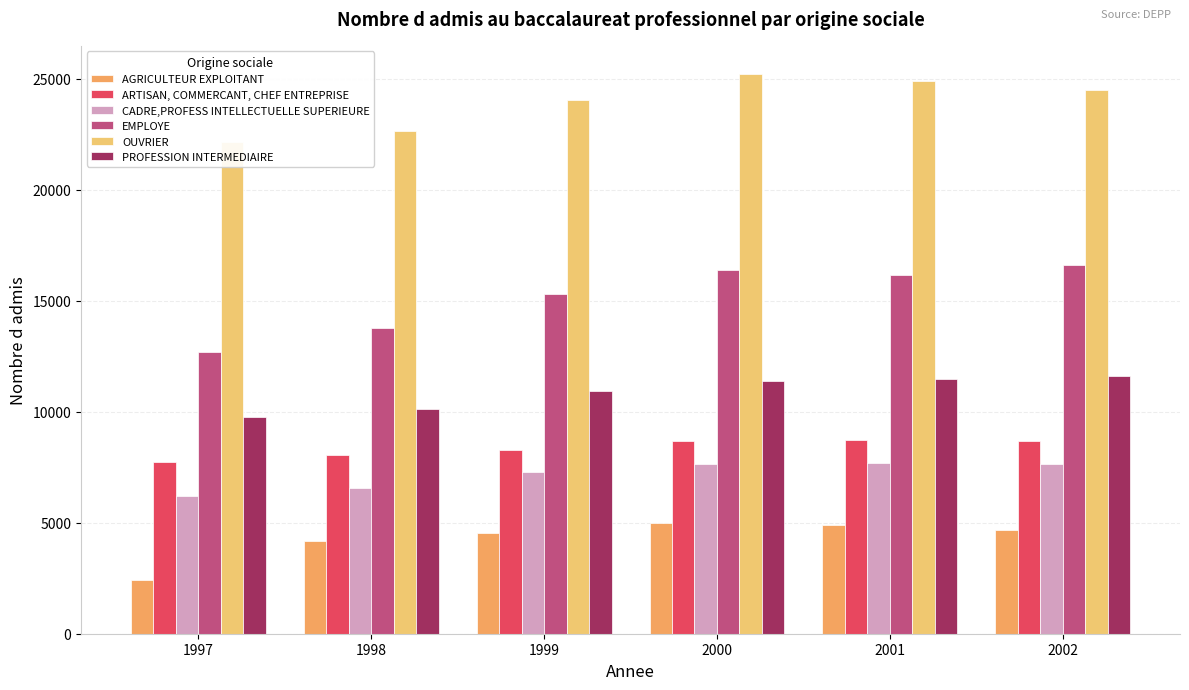

Is it true that ARTISAN, COMMERCANT, CHEF ENTREPRISE equals 15247 at 2002?

False